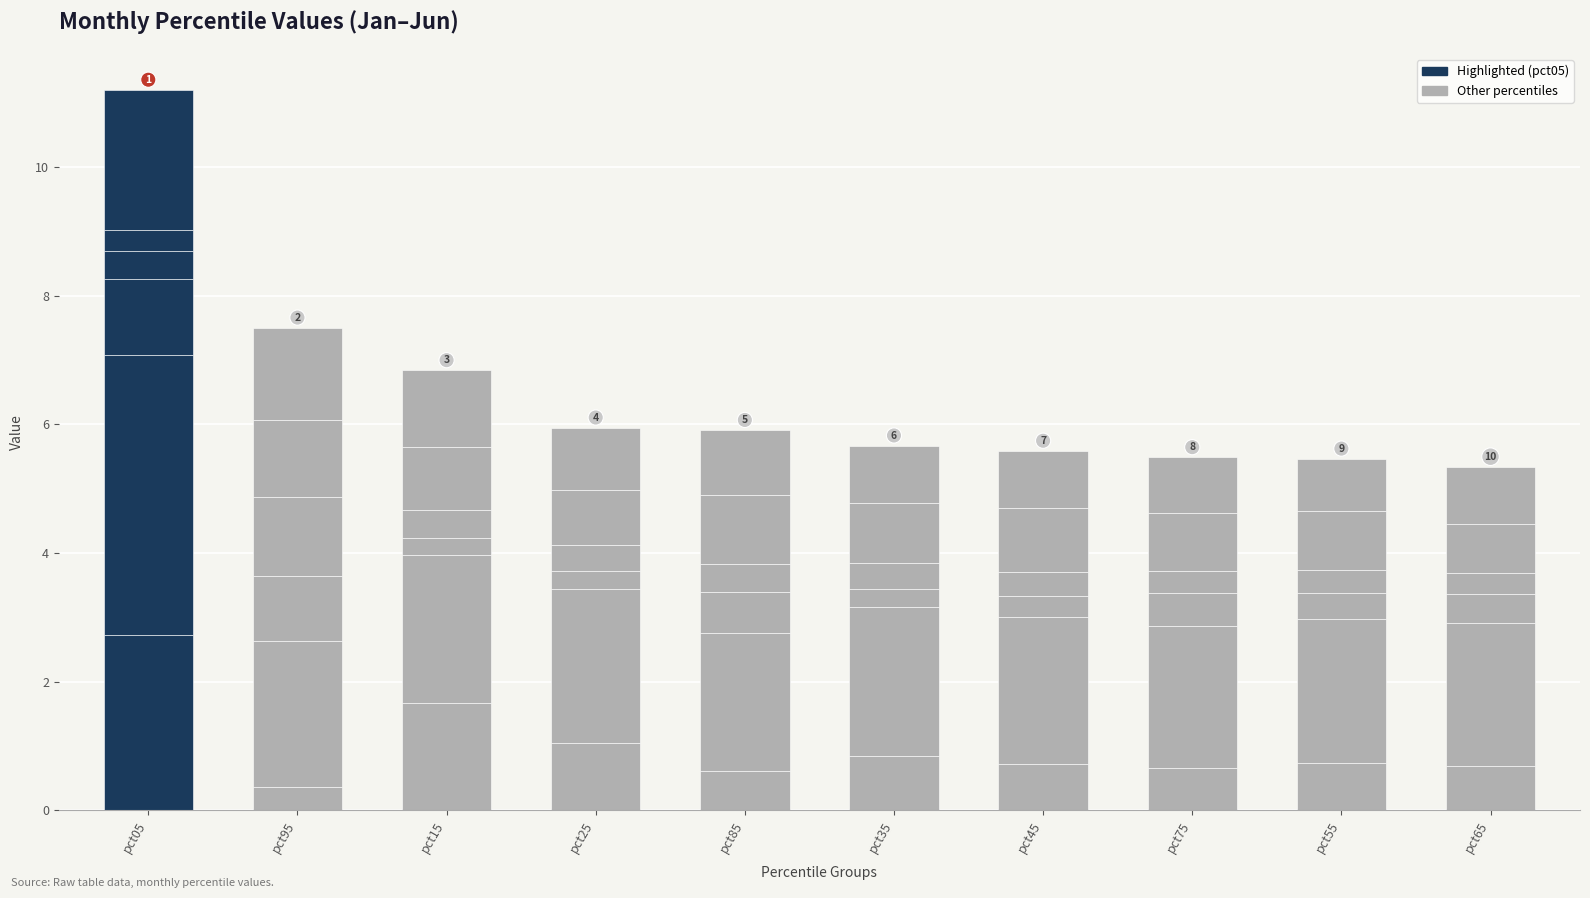

At pct85, list the series in order from smallest to largest.

Apr, Jan, Mar, Jun, May, Feb